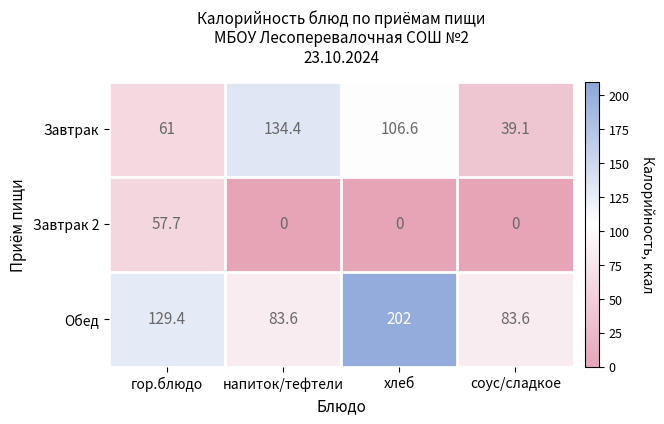

At which category is the sum across all series the highest?

хлеб